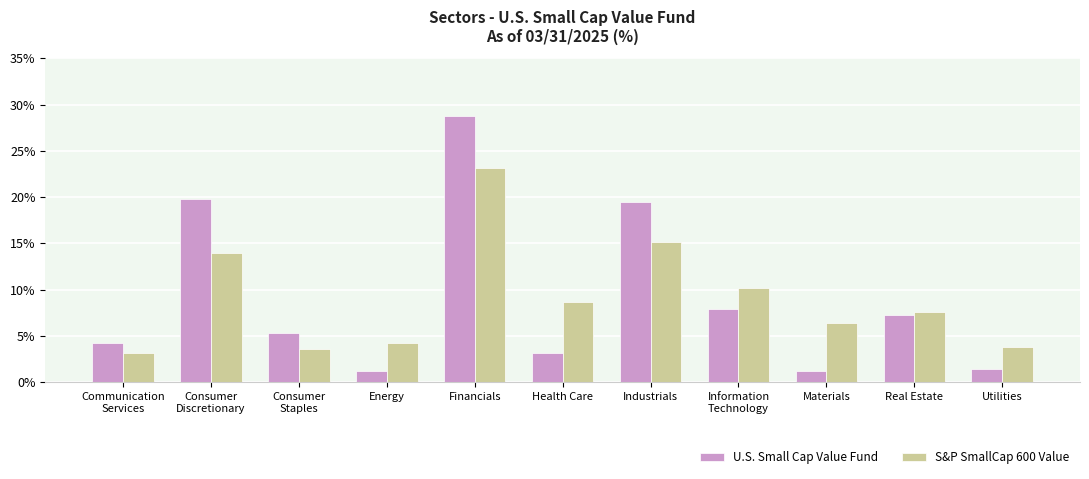

At which label is U.S. Small Cap Value Fund closest to 15?

Industrials